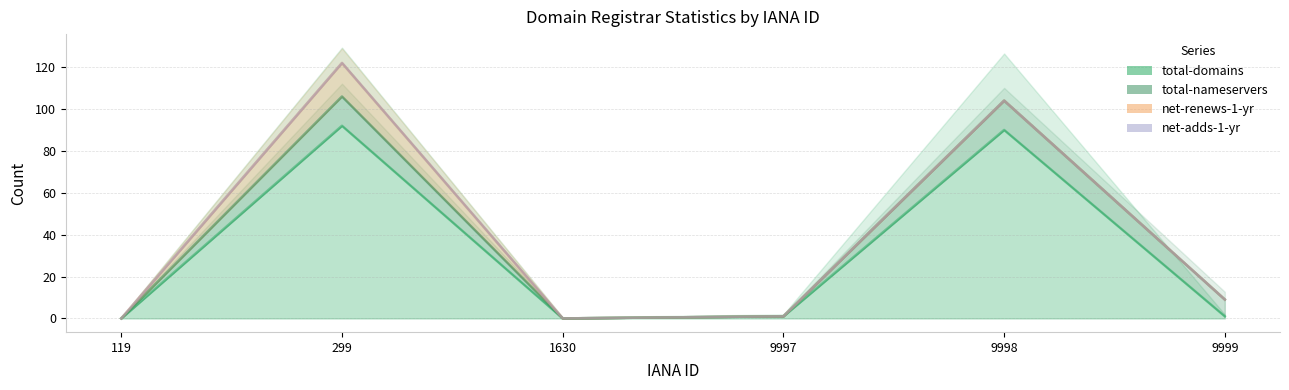

True or false: total-nameservers and net-adds-1-yr cross at least once.

False